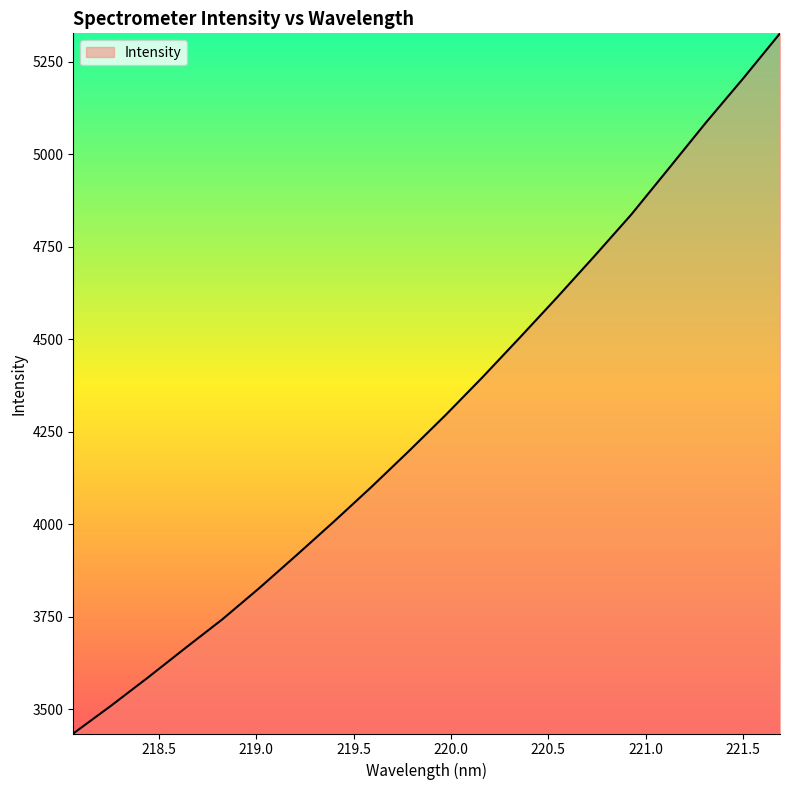

What is the difference between the maximum and second lowest values?

1818.4